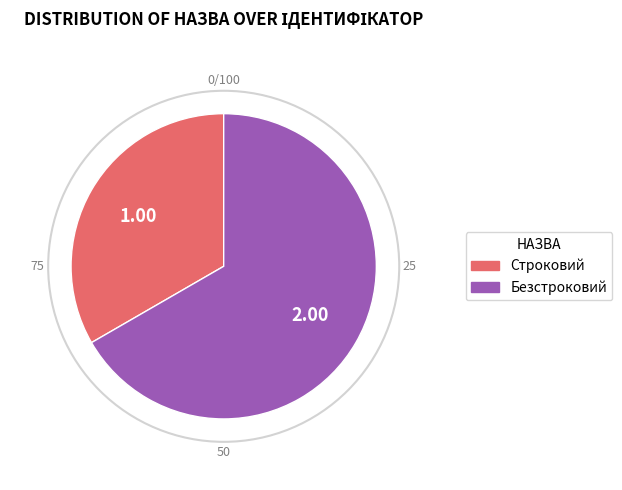

Do Безстроковий and Строковий together represent more than half of the pie?

Yes